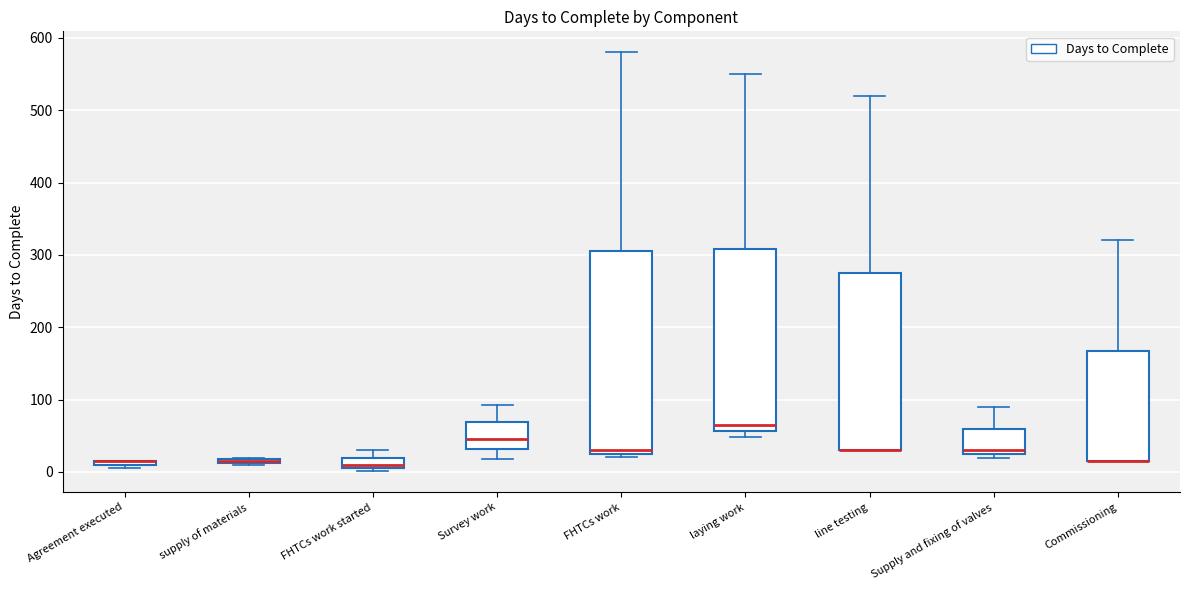

Where is the upper edge of the box for supply of materials on the y-axis? The values are not printed on the chart, so give them approximately, as read against the axis.

20